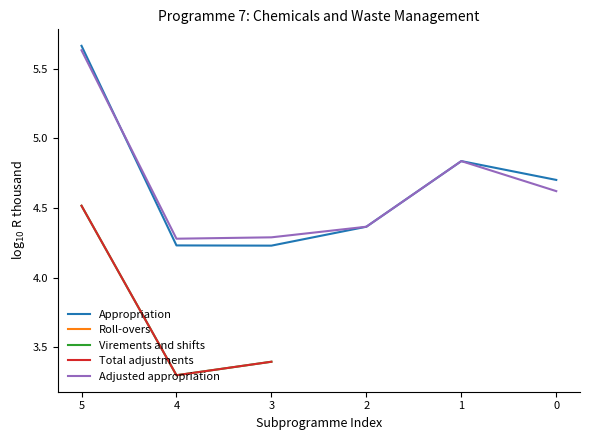

Where is the first local minimum for Virements and shifts?

4